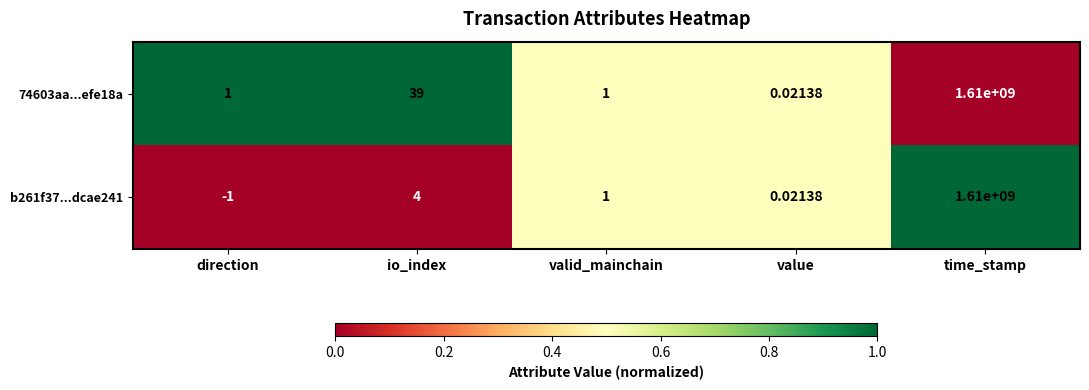

Which series has the largest range (max minus min)?

b261f37...dcae241